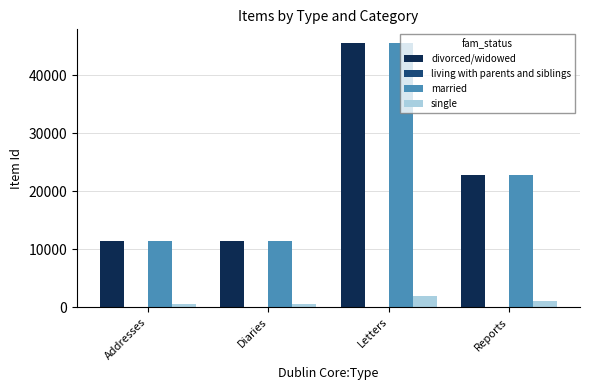

At which label does married reach its peak?

Letters